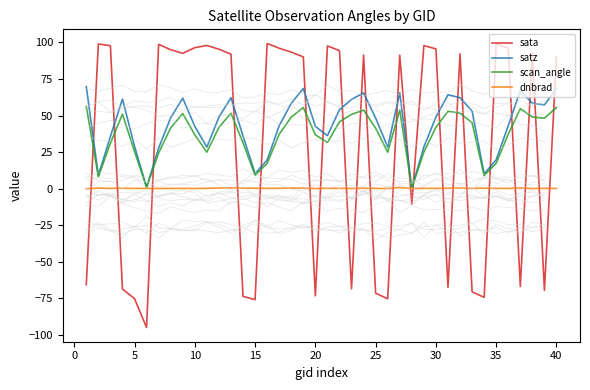

How many distinct data groups are displayed?

4